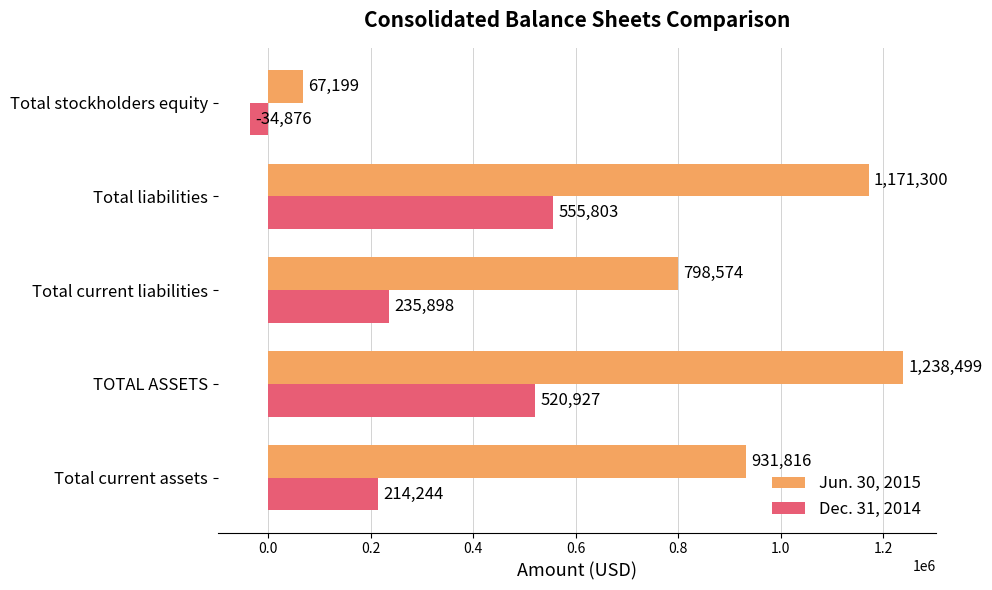

List the labels in order of Dec. 31, 2014 value, largest first.

Total liabilities, TOTAL ASSETS, Total current liabilities, Total current assets, Total stockholders equity